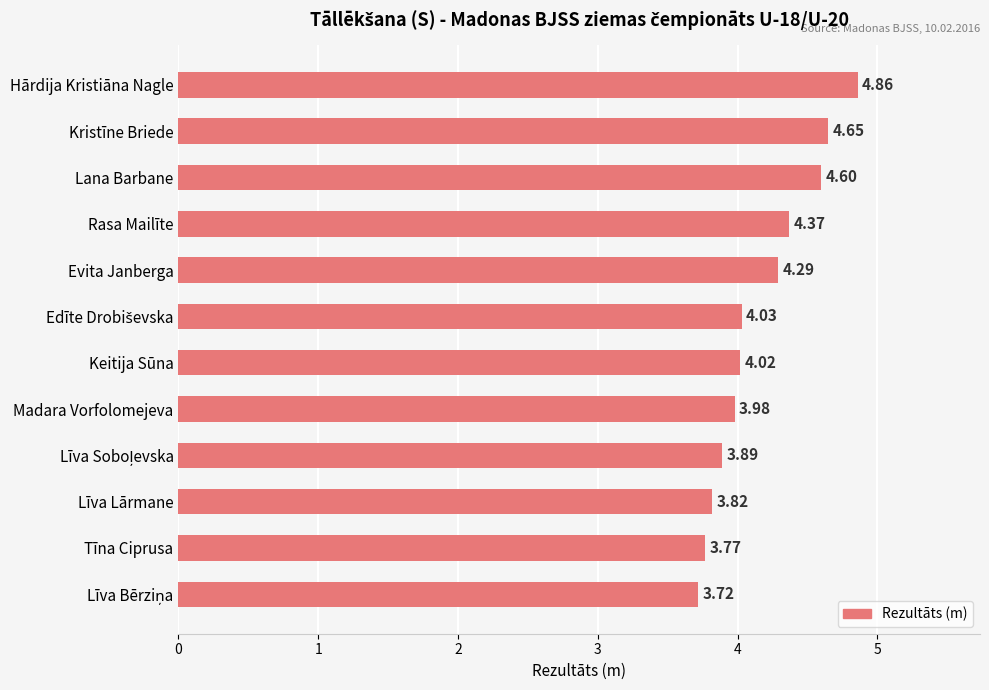

Between Tīna Ciprusa and Evita Janberga, which is larger?

Evita Janberga